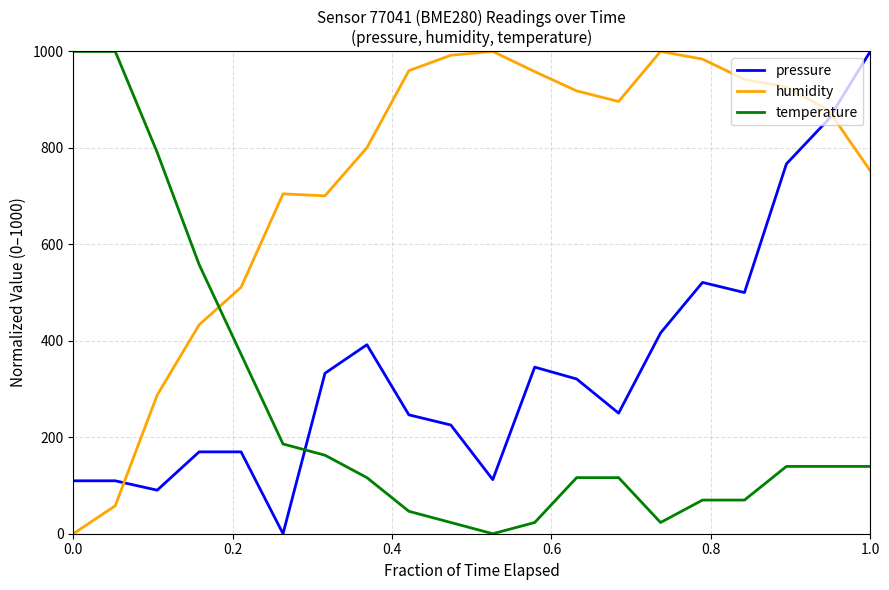

What is the difference between the maximum and minimum values in the humidity series?

1000.0